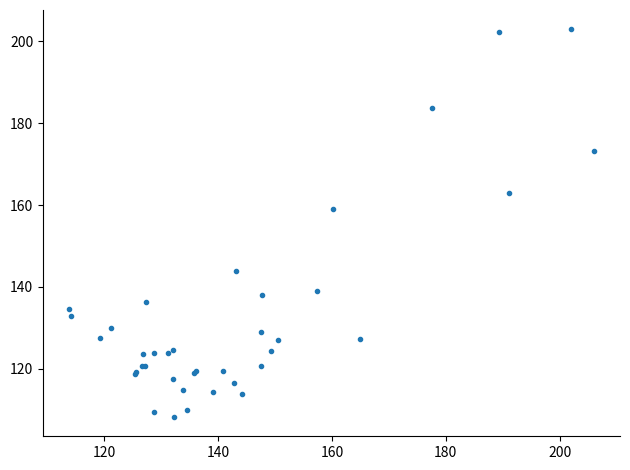

What Y value in the scatter plot is closest to 155?

159.1